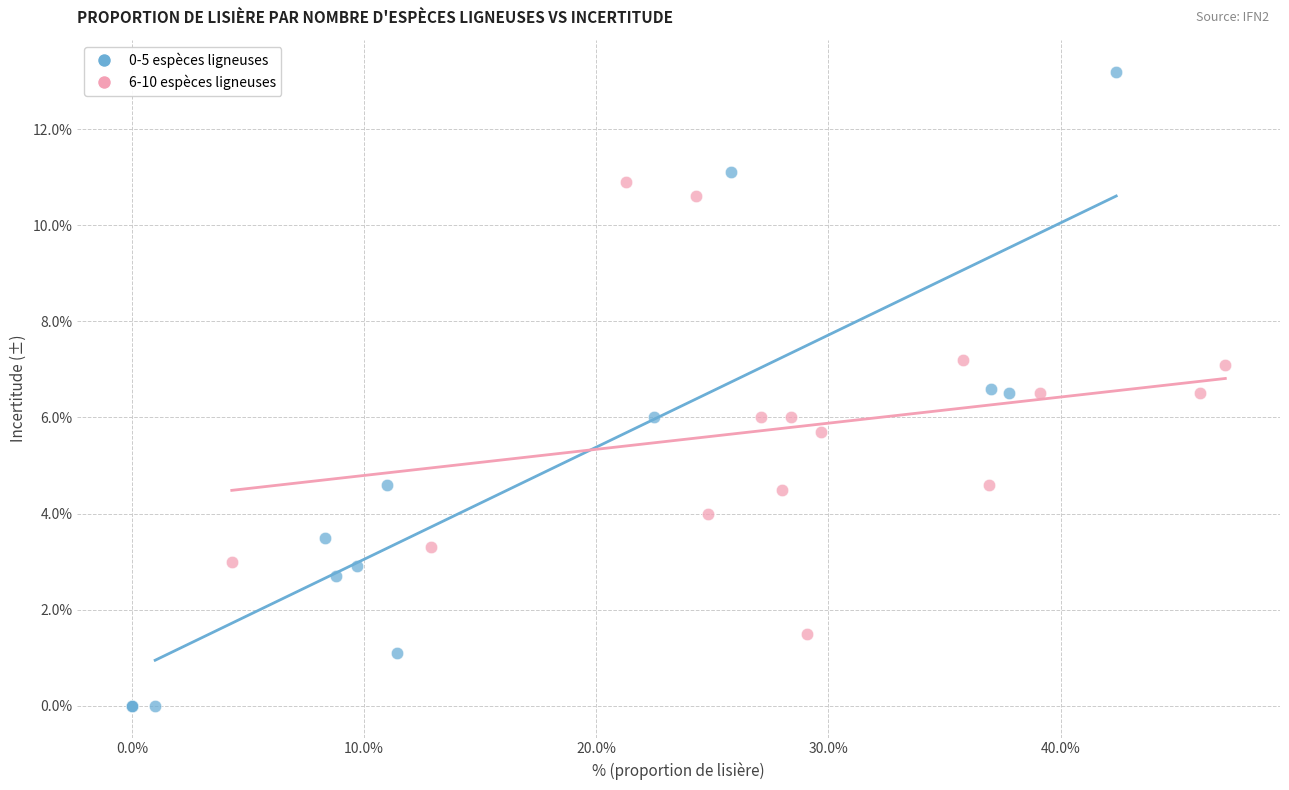

Which series contains the highest Y value?

0-5 espèces ligneuses